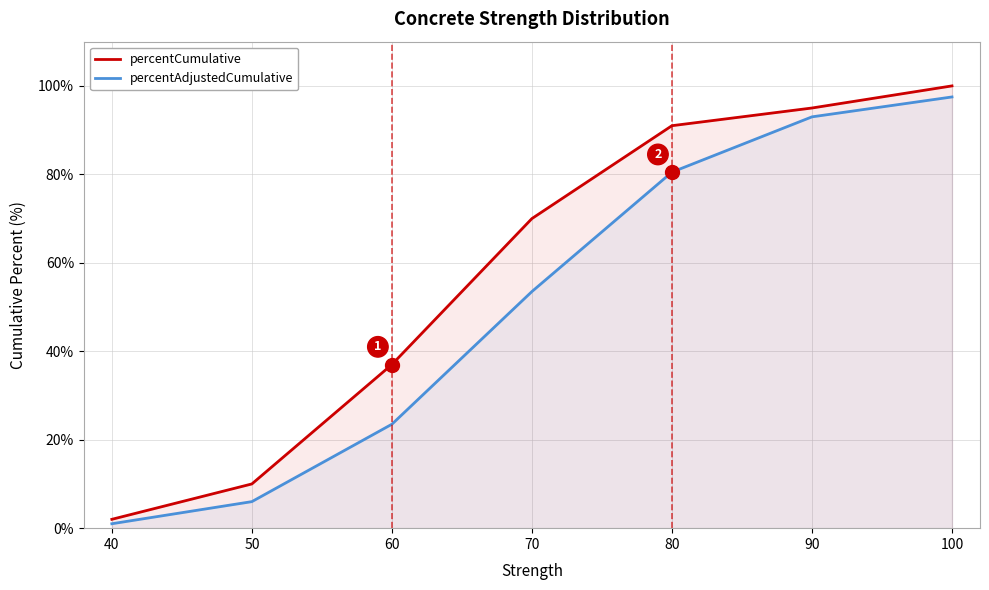

True or false: percentAdjustedCumulative and percentCumulative cross at least once.

False